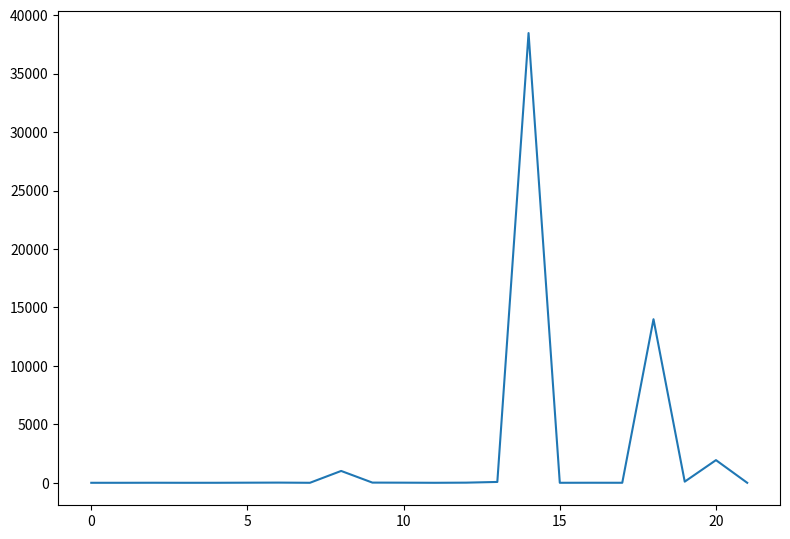

True or false: the data shows 0 at 0.

True